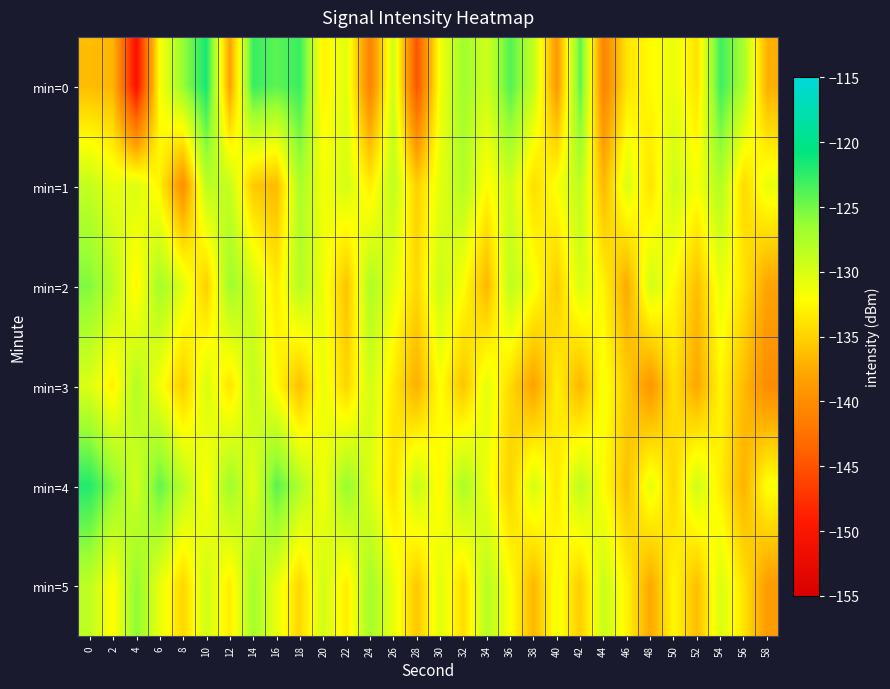

At which category does the chart reach its minimum across all series?

4